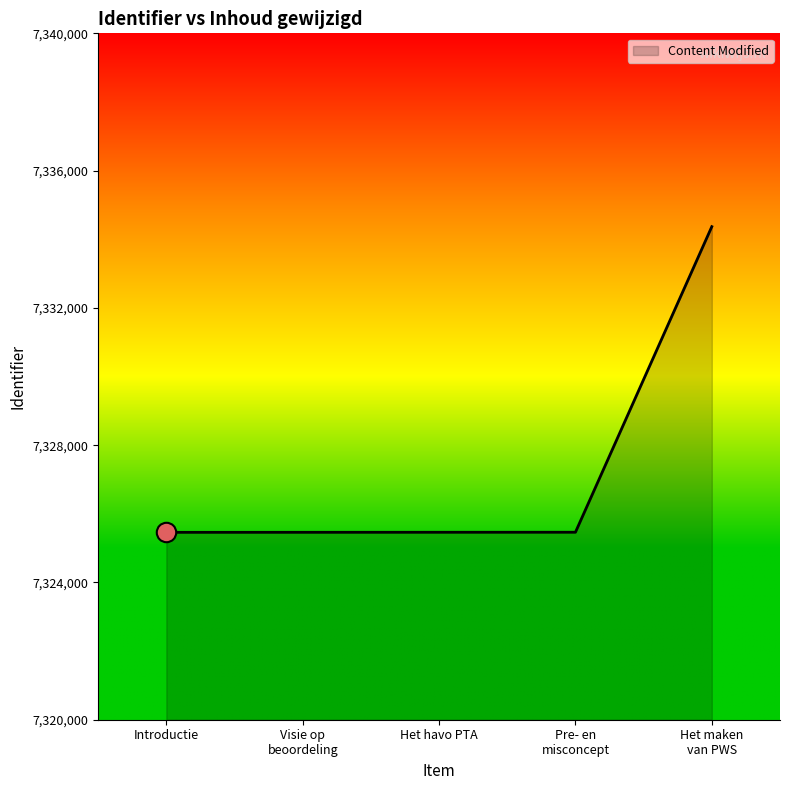

True or false: the data has more than 2 interior local peaks.

False